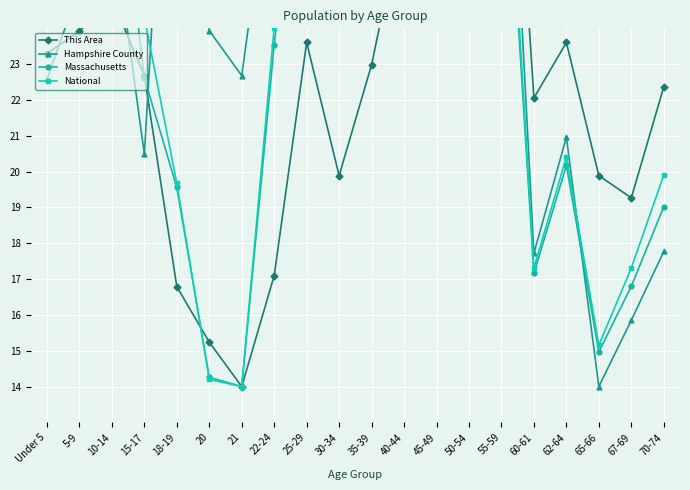

At which category is the sum across all series the highest?

50-54